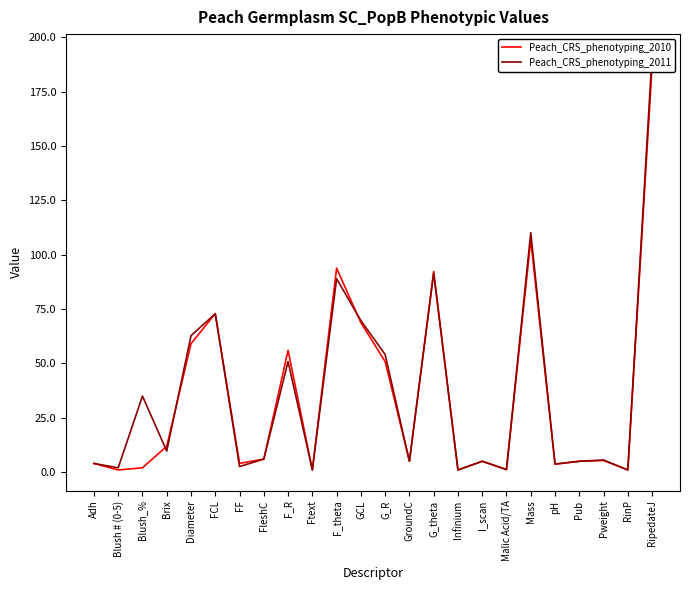

True or false: Peach_CRS_phenotyping_2011 has more than 2 points higher than both neighbors.

True